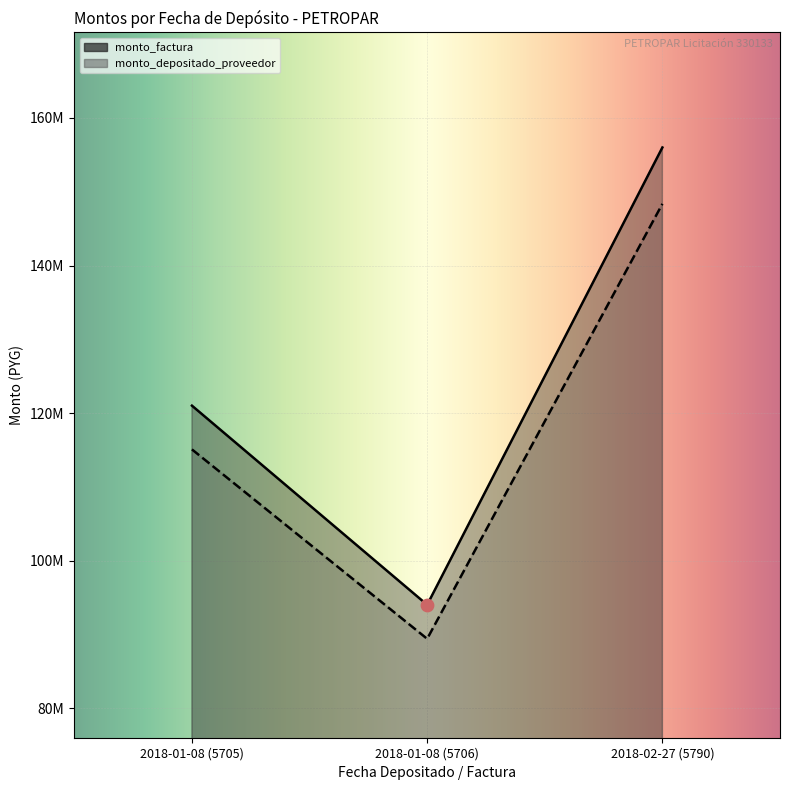

What is the total value across all series at 2018-01-08 (5706)?

183392290